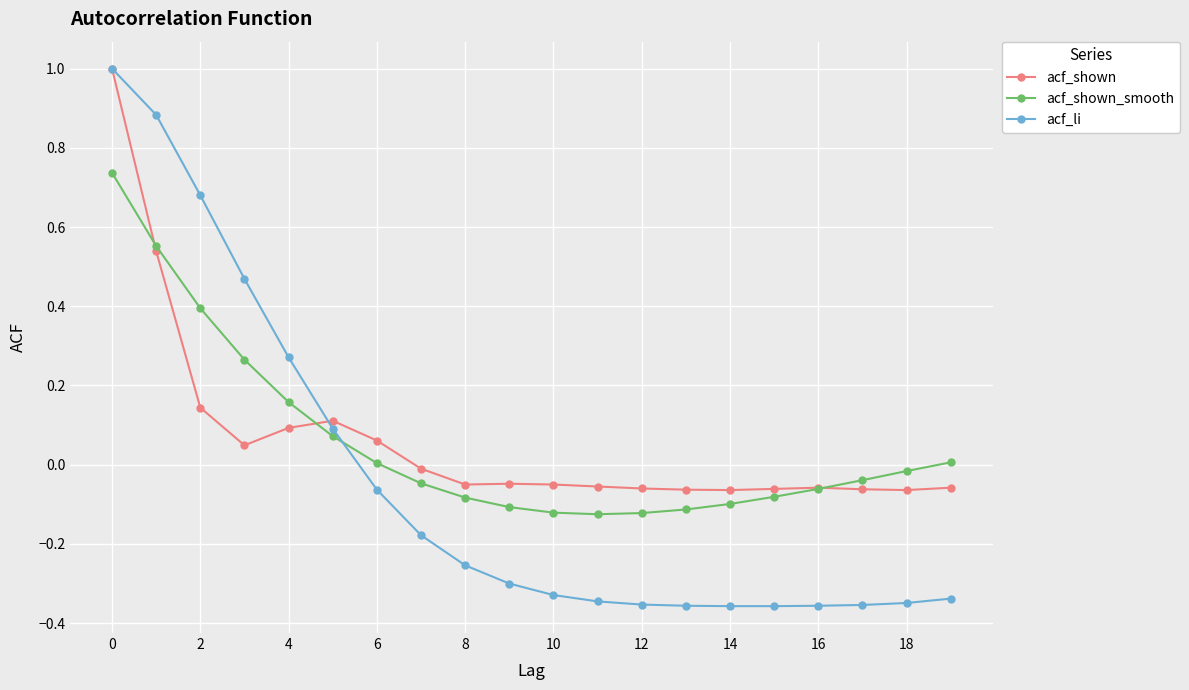

Which series has the largest range (max minus min)?

acf_li